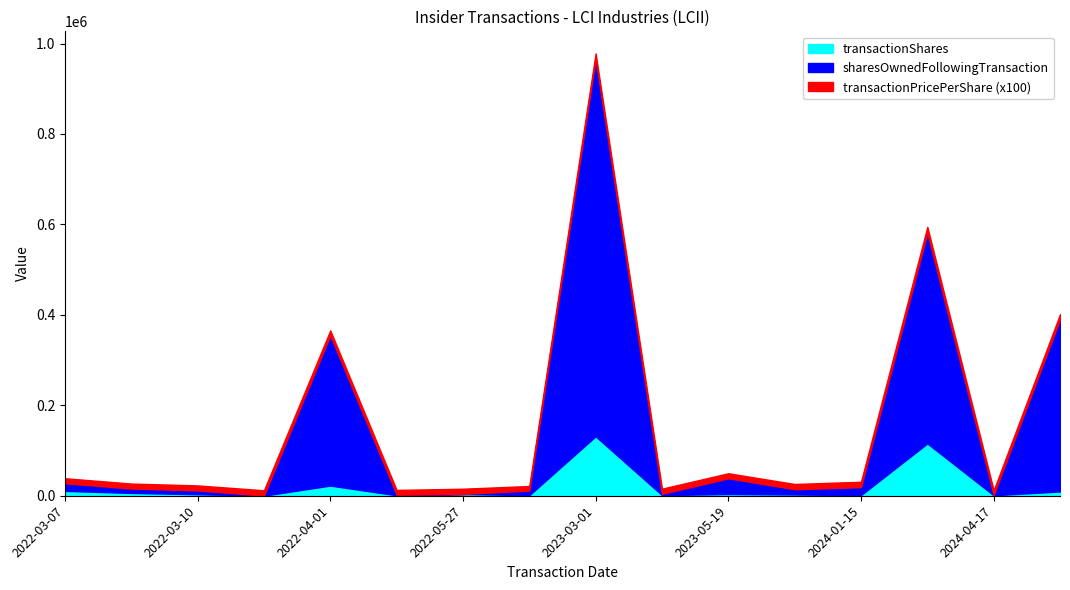

At which label does sharesOwnedFollowingTransaction reach its peak?

2023-03-01